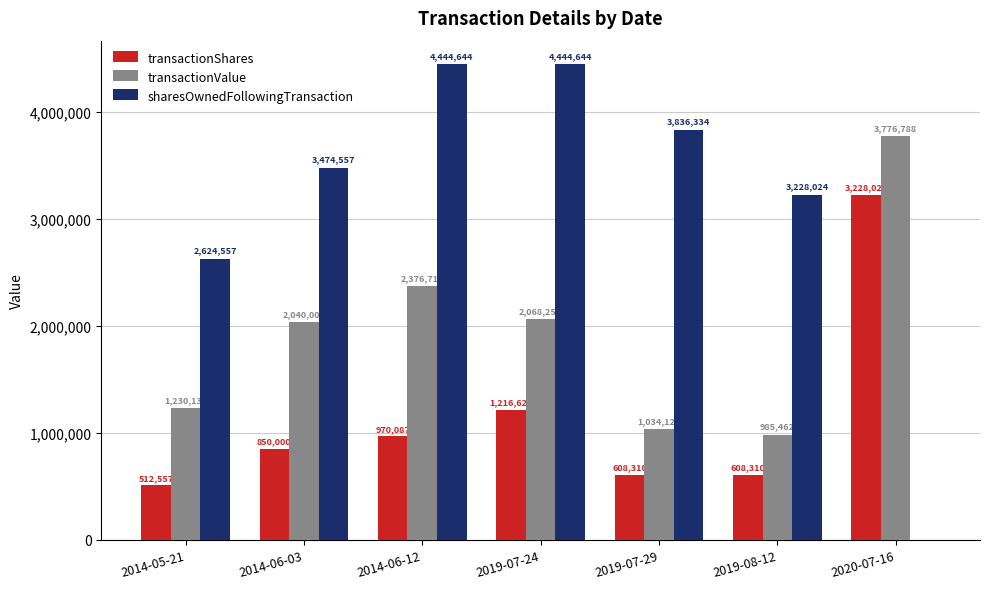

What is the total value across all series at 2014-06-03?

6364557